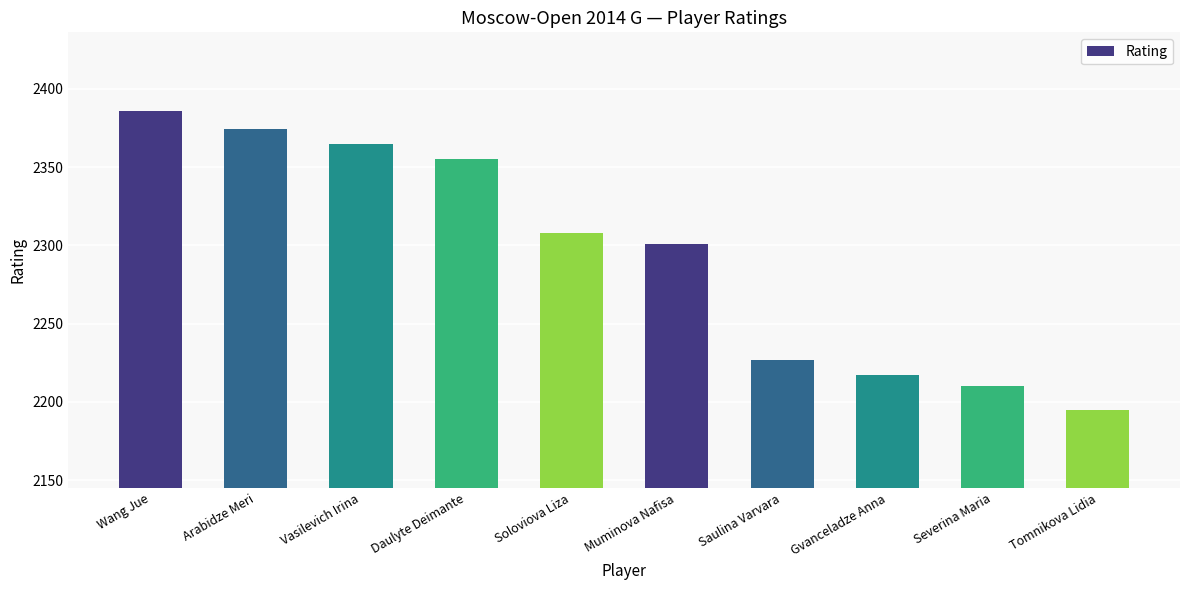

What is the approximate value at Daulyte Deimante, to the nearest 10?

2360